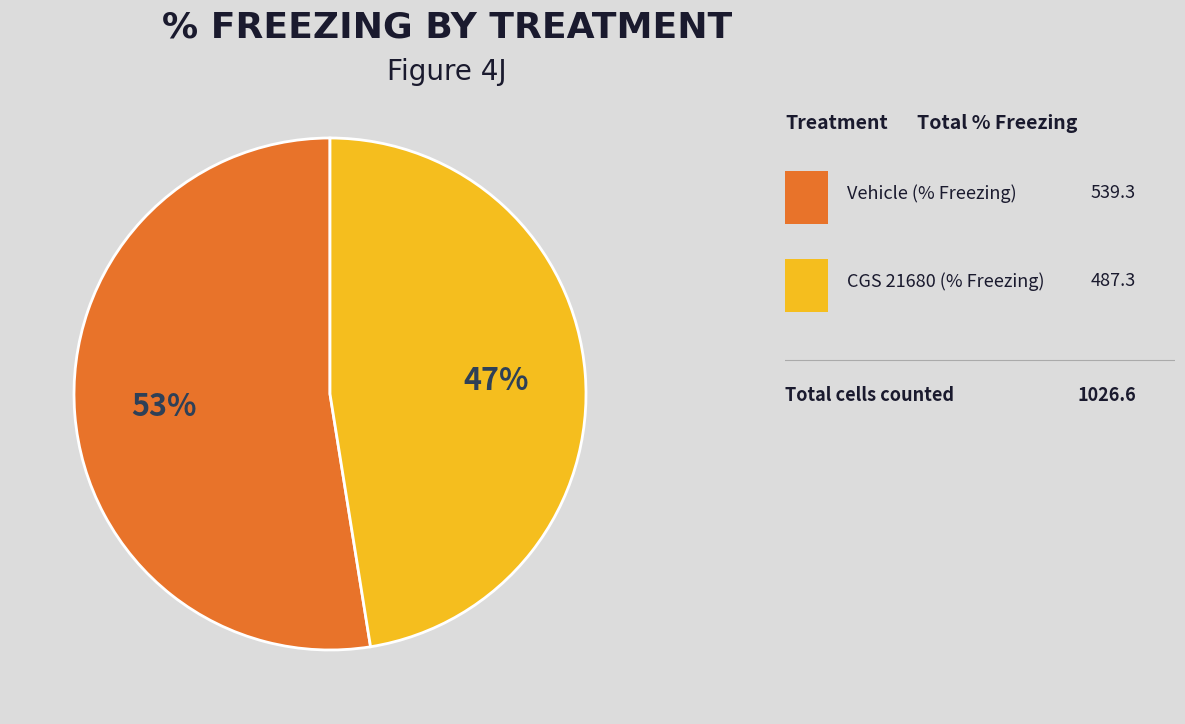

Is there any slice that represents more than half of the pie?

Yes